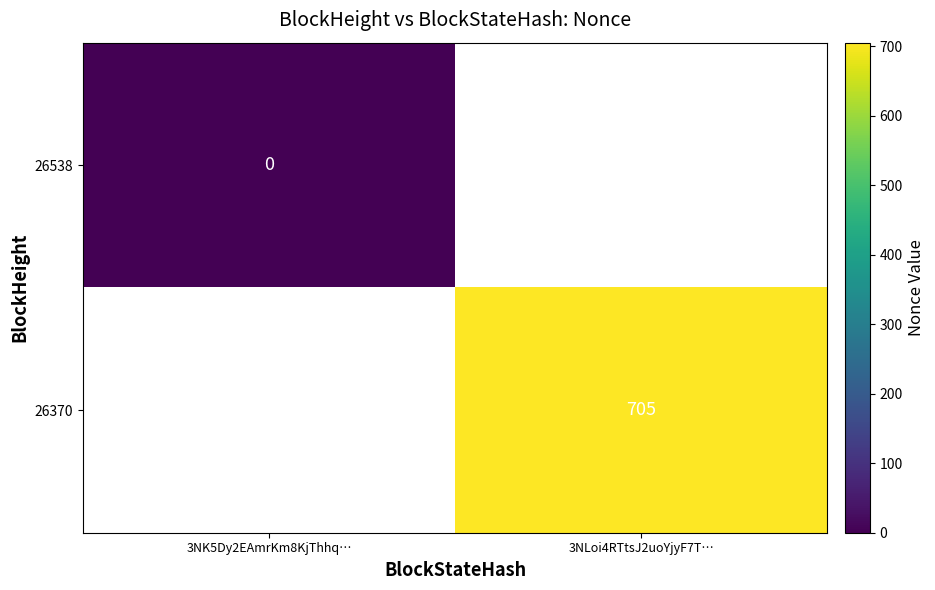

True or false: 26370 has a value of 258 at 3NLoi4RTtsJ2uoYjyF7T….

False